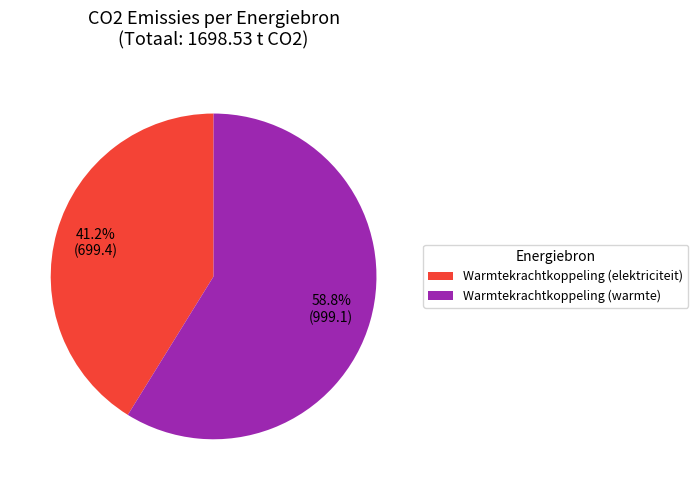

What is the smallest slice in the pie chart?

Warmtekrachtkoppeling (elektriciteit)